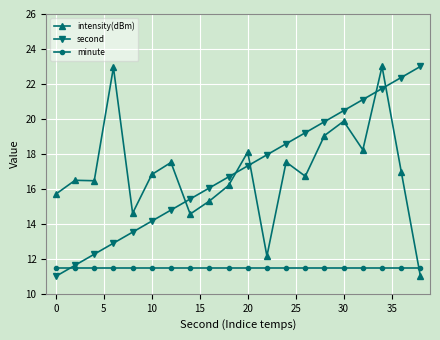

What is the maximum value for intensity(dBm)?

23.0